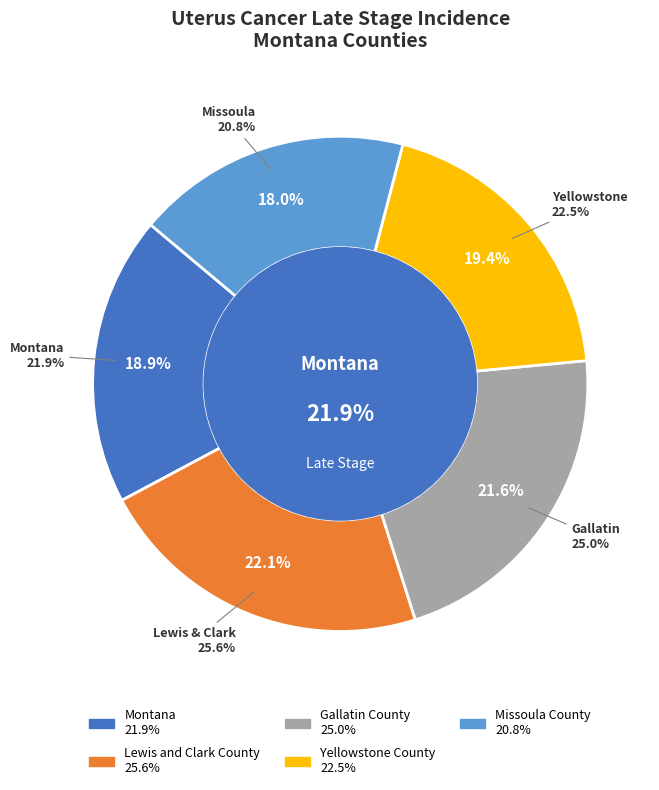

Between Gallatin County and Yellowstone County, which is larger?

Gallatin County